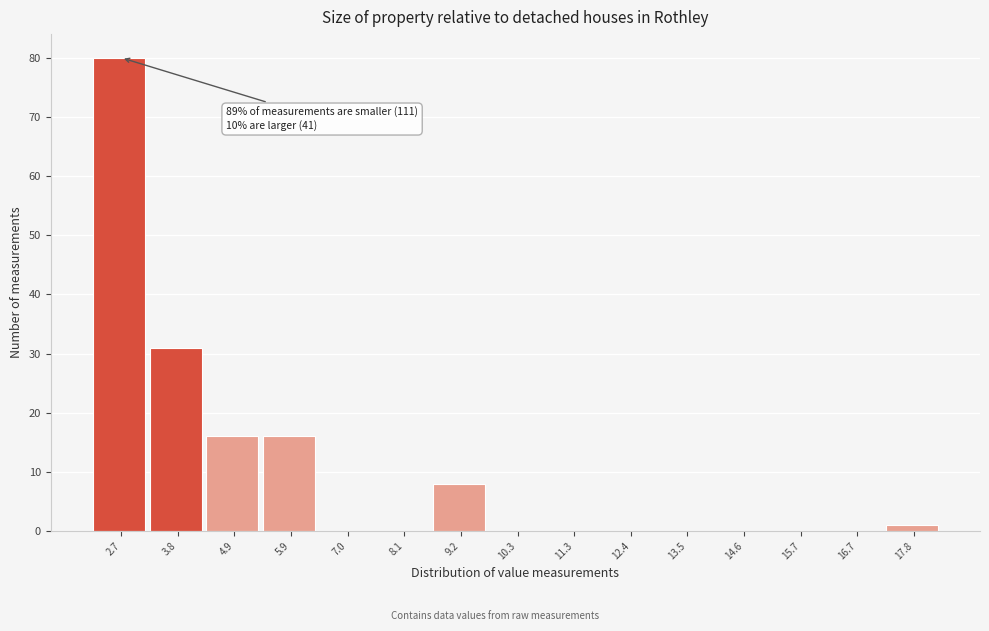

Reading right to left, transcribe all the data shown in this chart.

17.8=1	16.7=0	15.7=0	14.6=0	13.5=0	12.4=0	11.3=0	10.3=0	9.2=8	8.1=0	7.0=0	5.9=16	4.9=16	3.8=31	2.7=80